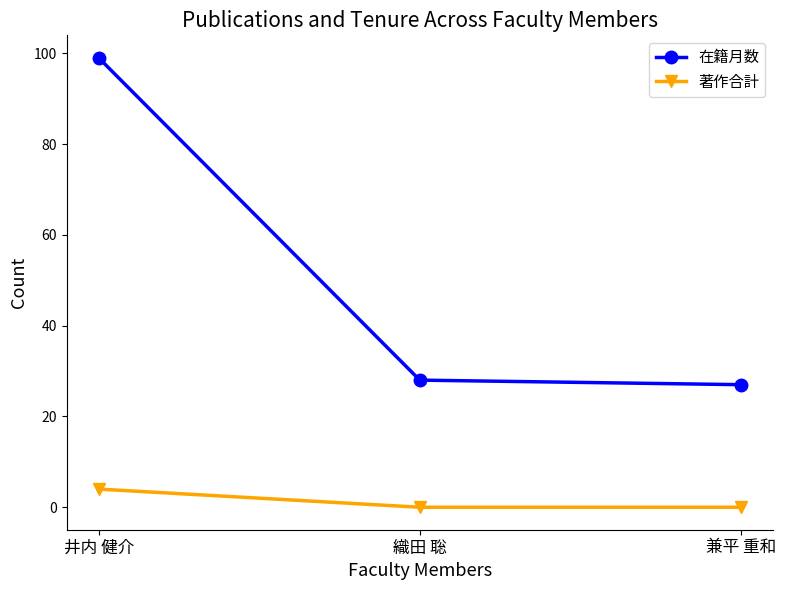

List the series in order of their peak value, highest first.

在籍月数, 著作合計